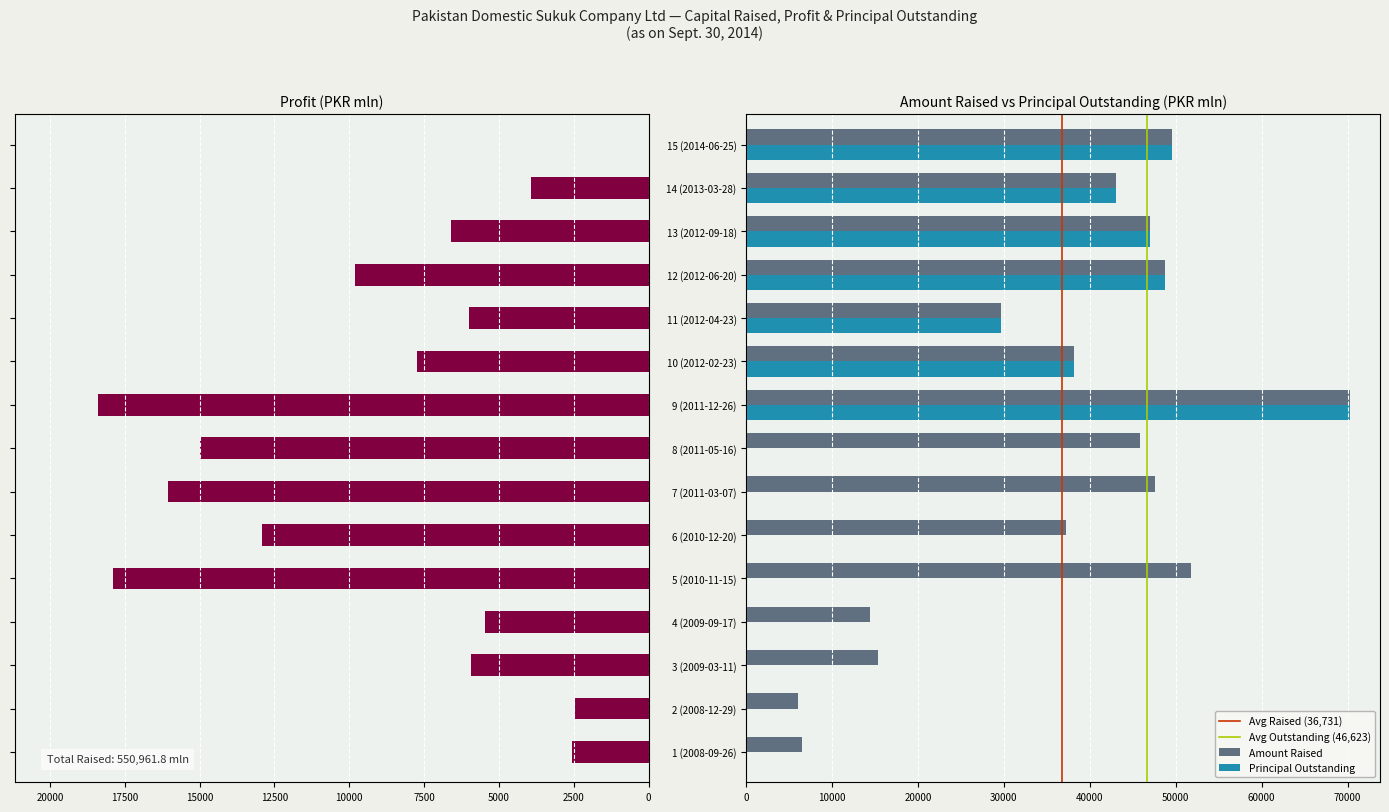

Reading right to left, transcribe all the data shown in this chart.

Amount Raised: 49537.0	43018.0	47018.0	48765.8	29632.0	38124.0	70269.1	45803.7	47539.7	37174.0	51837.0	14396.0	15325.0	6000.0	6522.5
Profit: 0.0	3929.0	6618.0	9794.0	5998.0	7735.0	18411.0	14987.0	16041.0	12914.0	17888.0	5478.0	5933.0	2463.0	2557.0
Principal Outstanding: 49537.0	43018.0	47018.0	48765.8	29632.0	38124.0	70269.1	0.0	0.0	0.0	0.0	0.0	0.0	0.0	0.0